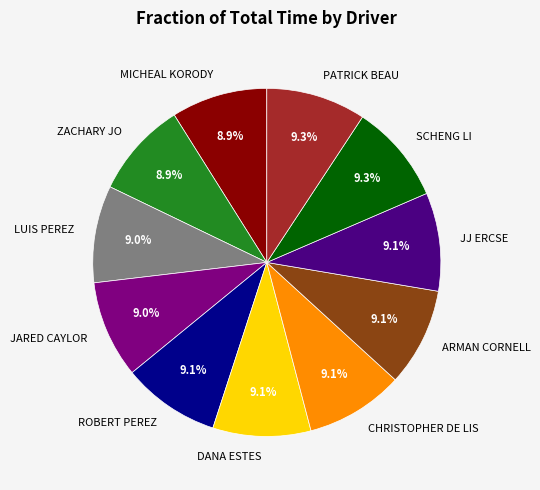

Is it true that CHRISTOPHER DE LIS is 15% of the pie?

False